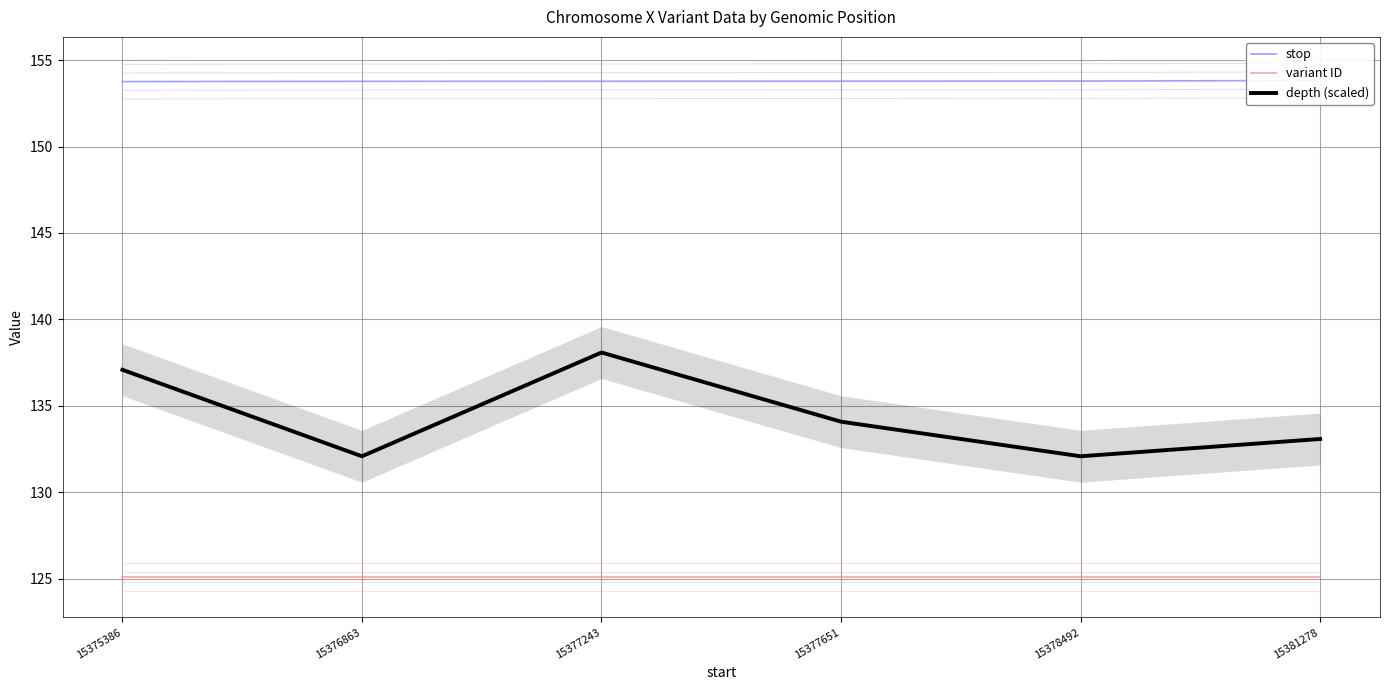

Which category has the highest value in the variant ID series?

15381278